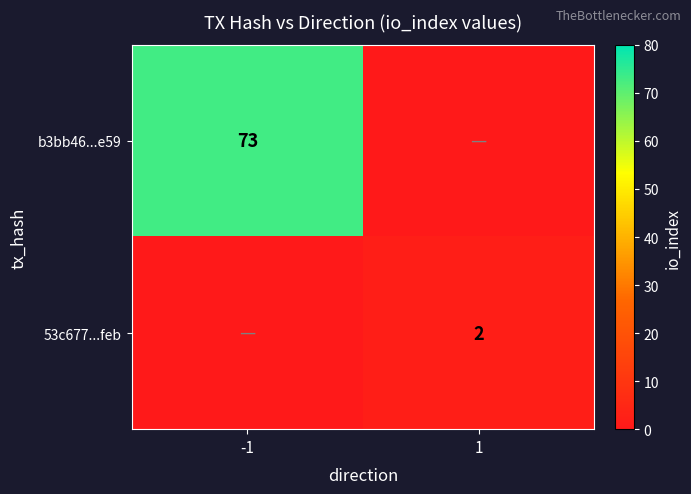

Between 1 and -1, which is larger?

-1